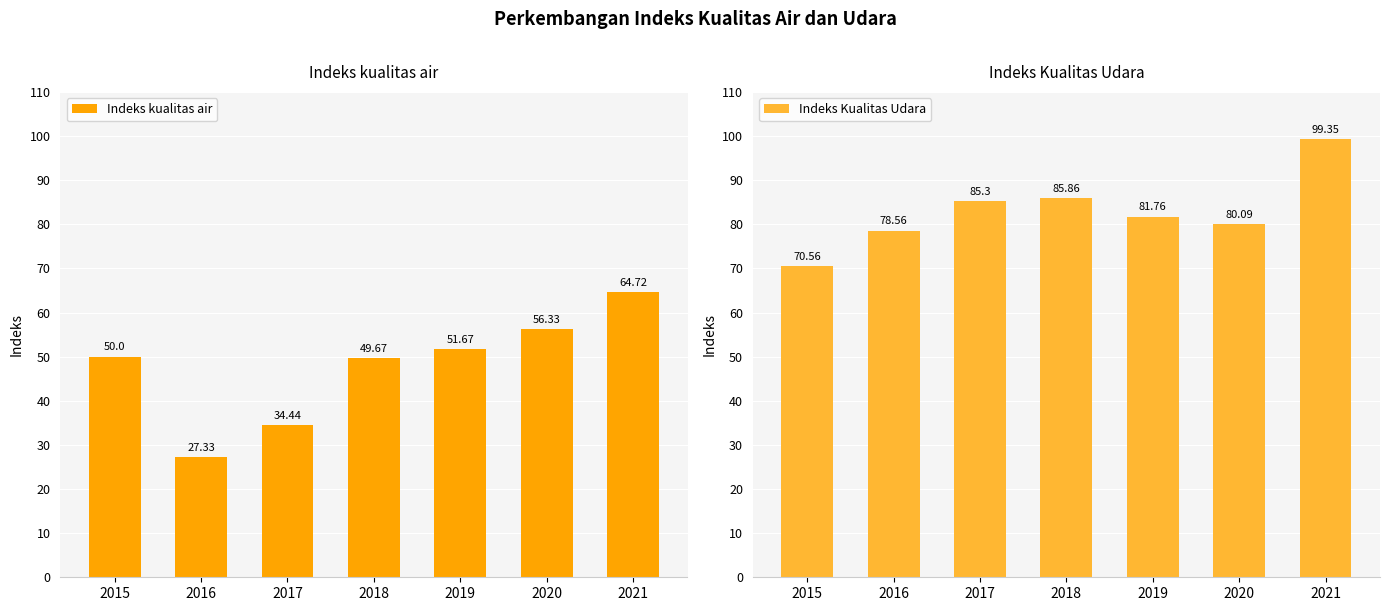

Reading left to right, what are all the values shown in this chart?

Indeks kualitas air: 50.0	27.3	34.4	49.7	51.7	56.3	64.7
Indeks Kualitas Udara: 70.6	78.6	85.3	85.9	81.8	80.1	99.3